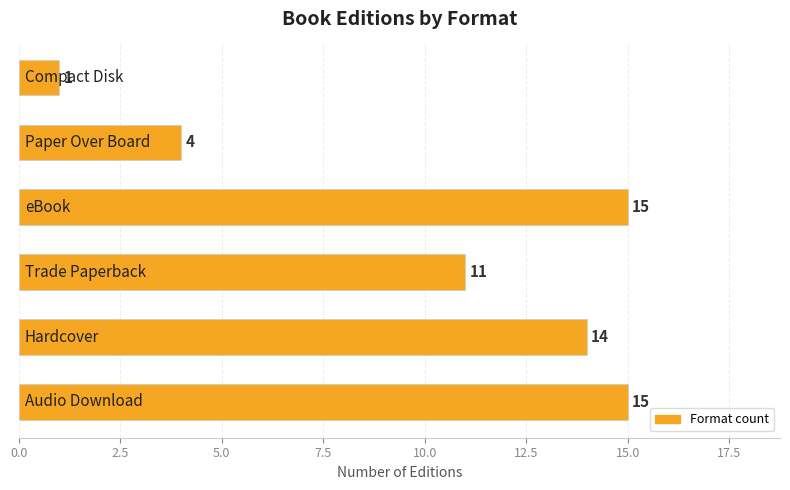

What is the sum of all values?

60